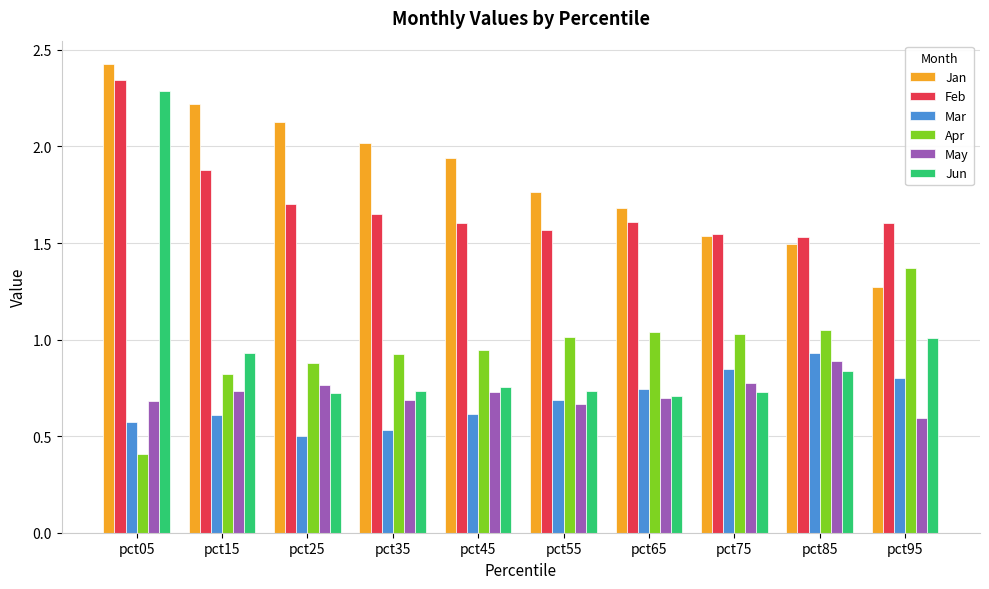

How many data points does each series have?

10